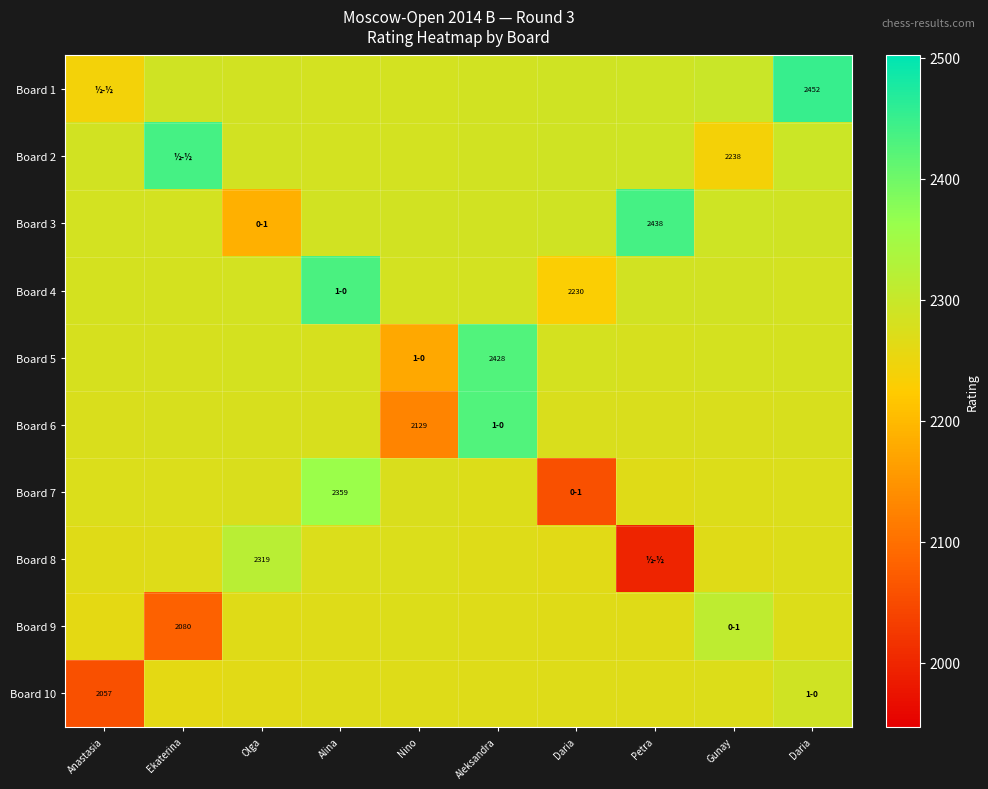

Which category has the highest value in the Board 10 series?

Daria